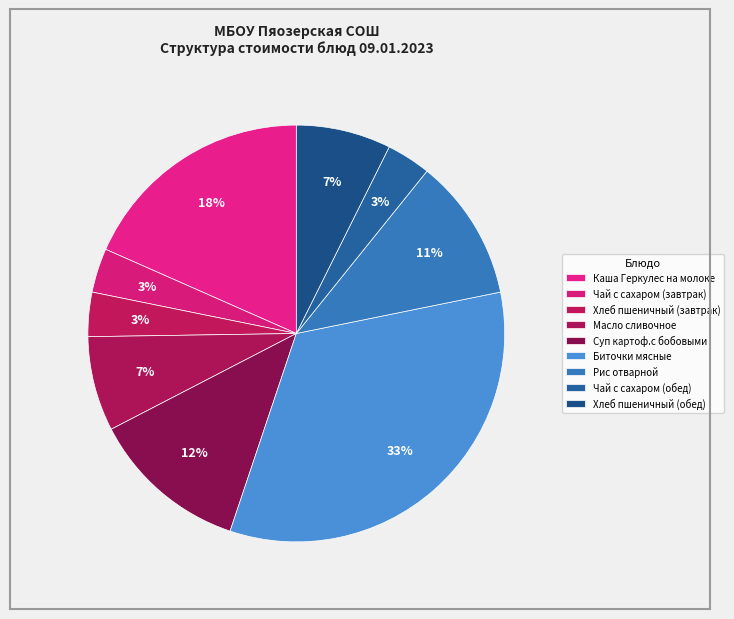

Is Масло сливочное the majority of the pie?

No